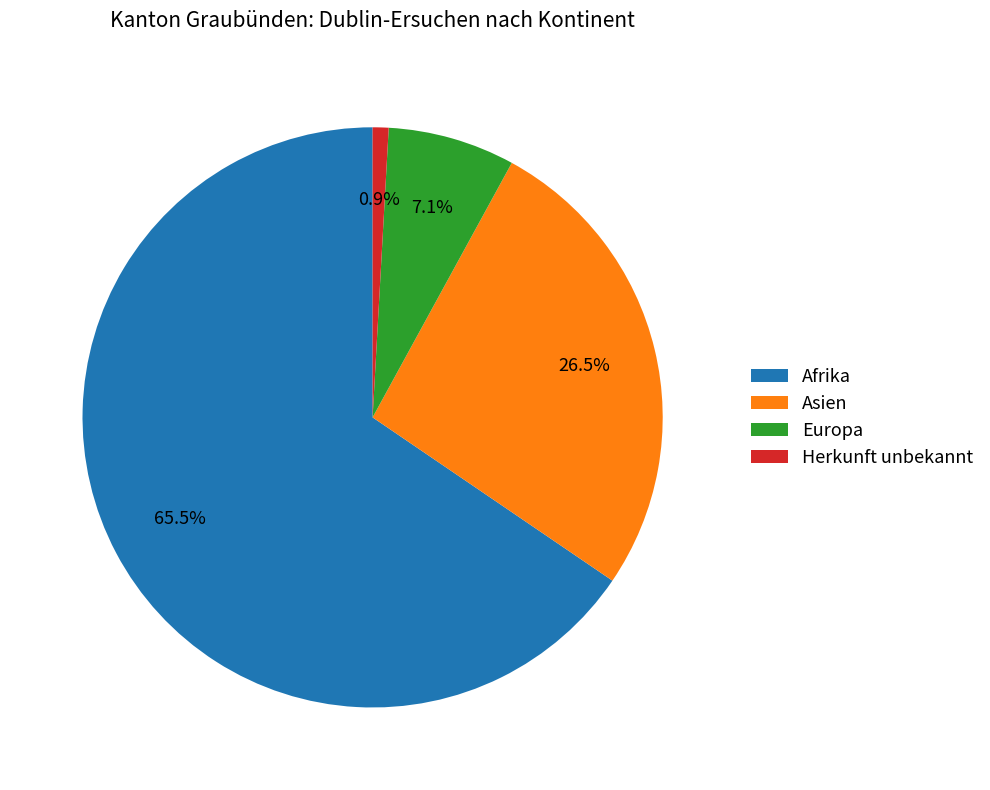

Which has a higher value, Asien or Afrika?

Afrika